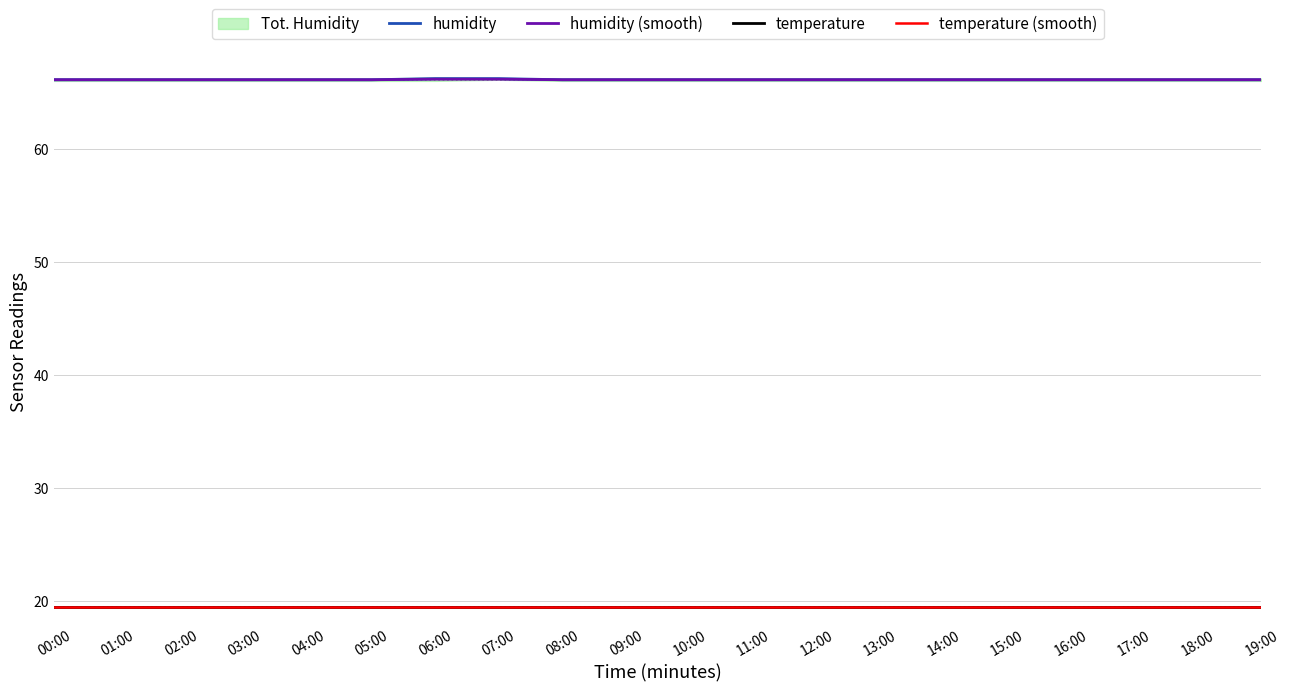

True or false: humidity (smooth) has more than 2 points higher than both neighbors.

False